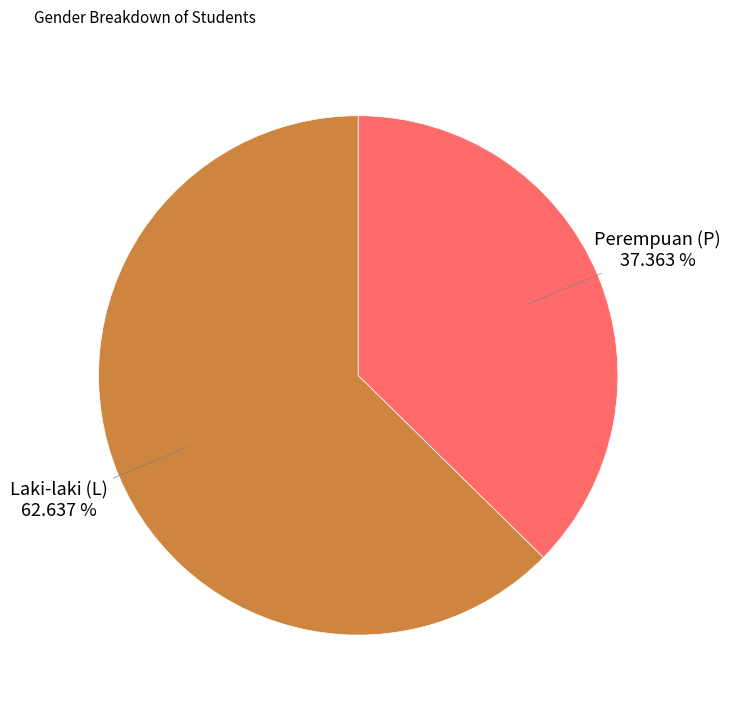

Is there a majority slice in this chart?

Yes